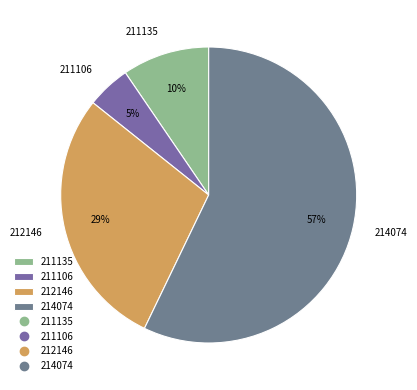

Is the sum of 212146 and 211135 greater than half?

No